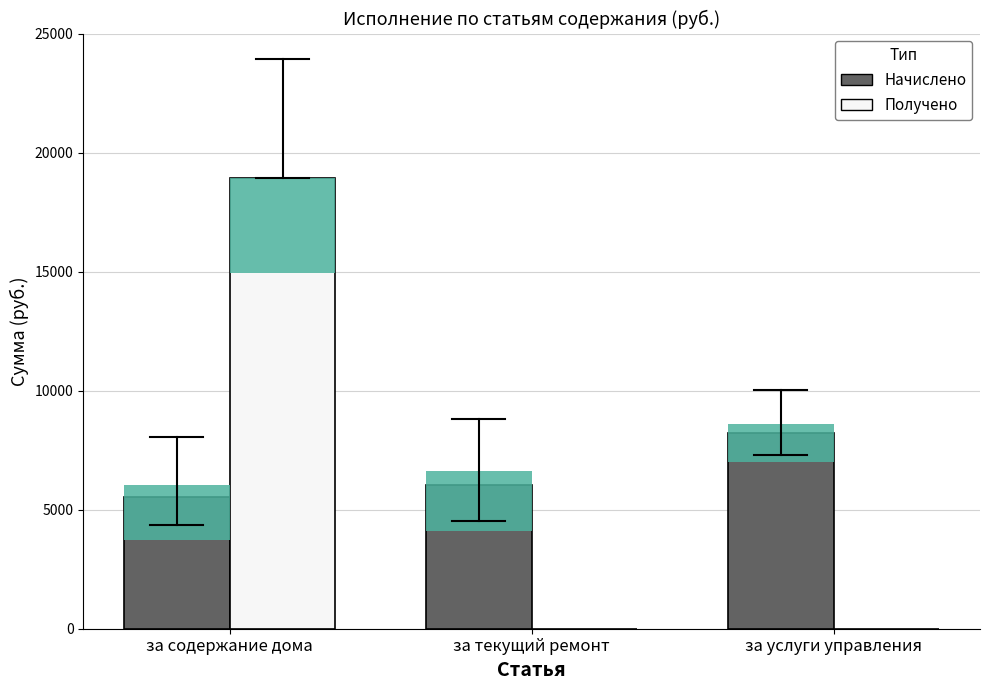

How many data points in Получено are above 0?

1